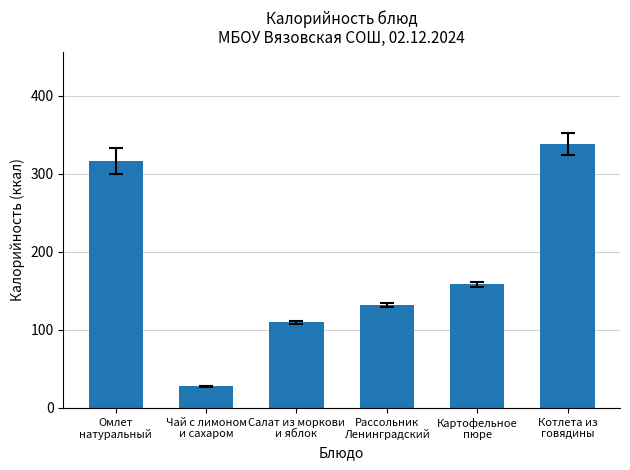

Between Омлет
натуральный and Рассольник
Ленинградский, which is larger?

Омлет
натуральный